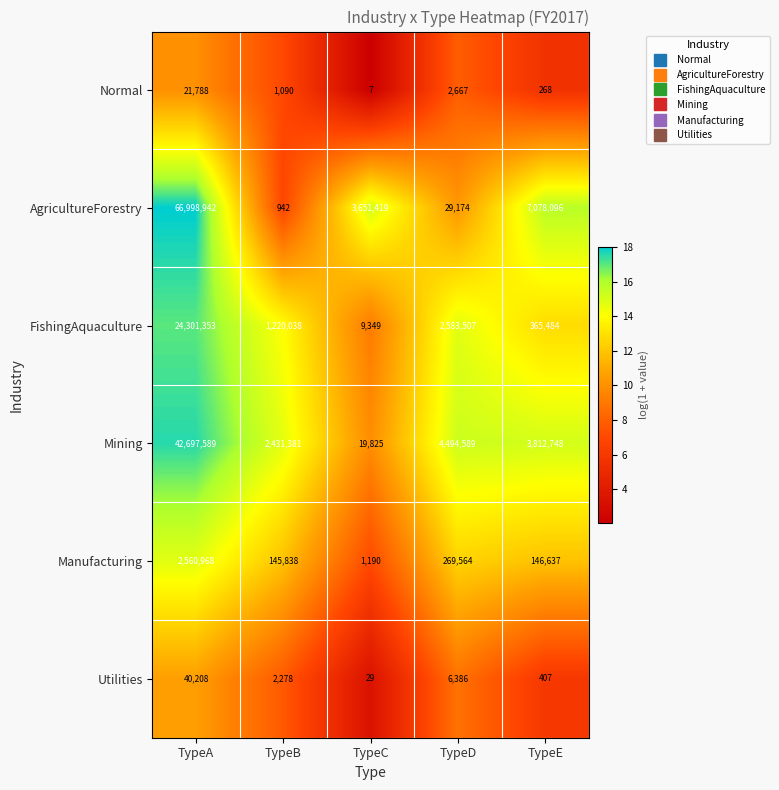

How many categories are shown in the chart?

5